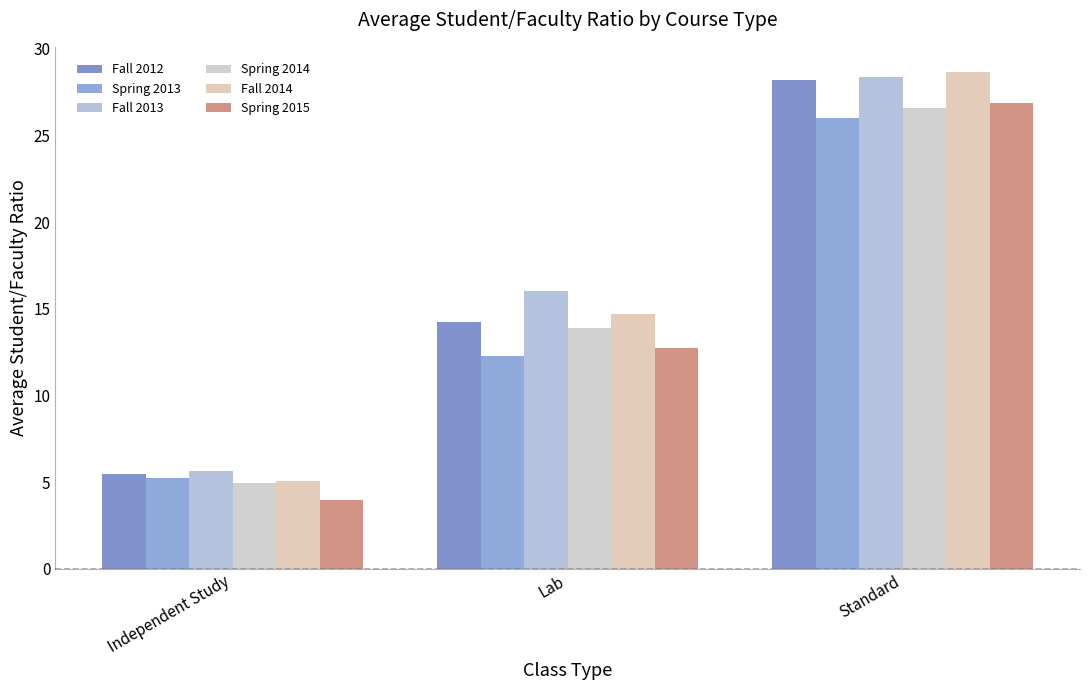

At how many categories does at least one series exceed 7?

2